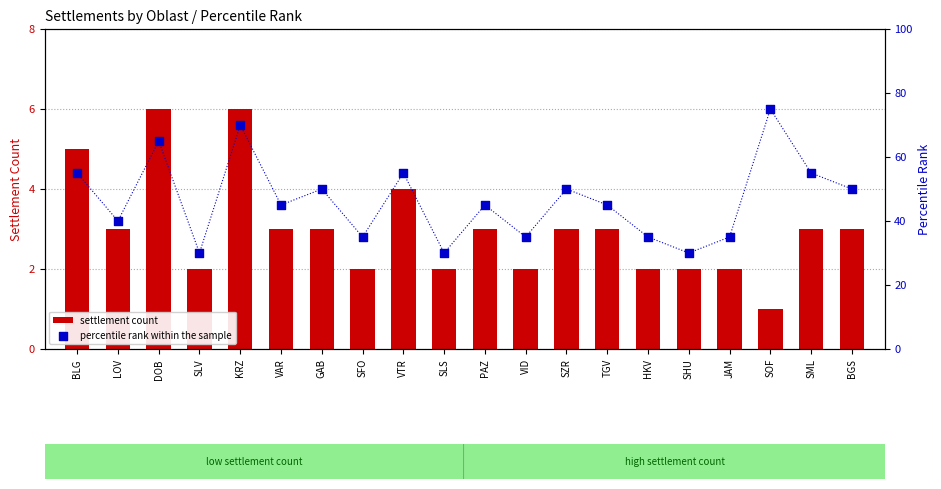

What are all the series names shown in the legend?

settlement count, percentile rank within the sample